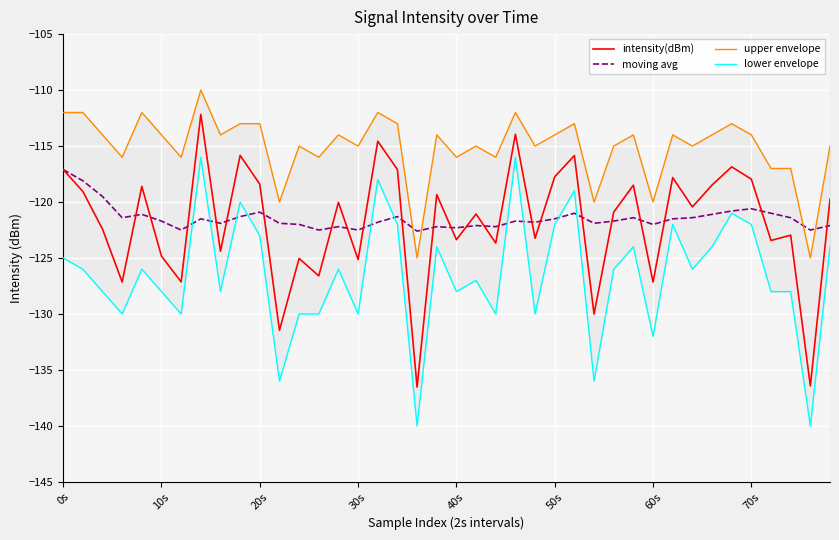

What is the greatest value displayed?

-110.0